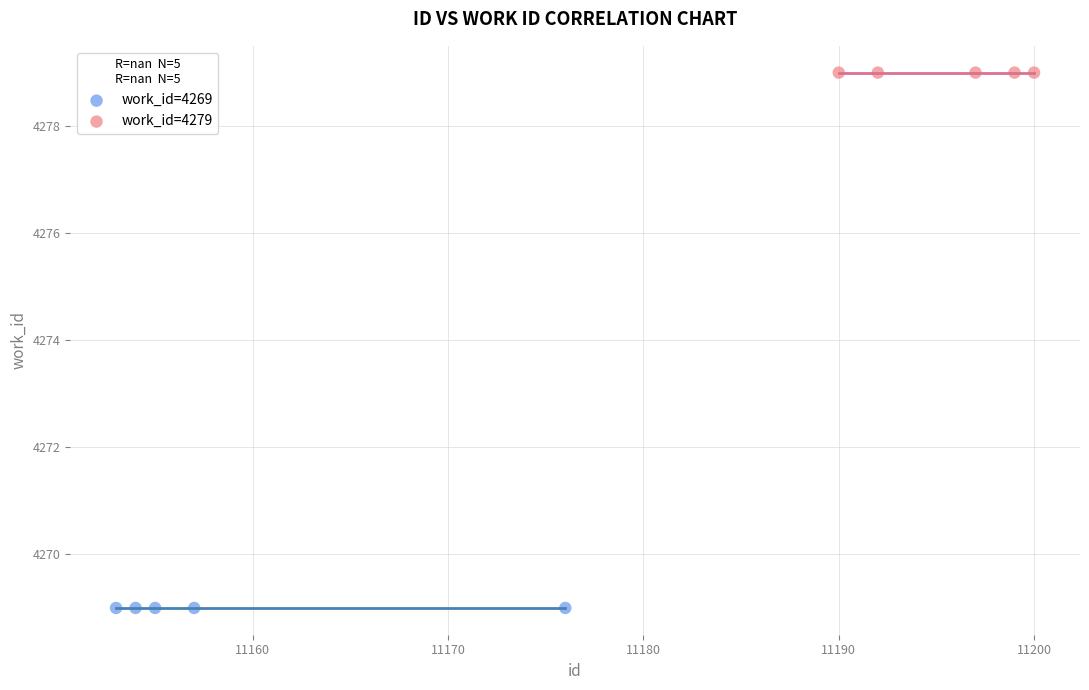

What are all the series names shown in the legend?

work_id=4269, work_id=4279